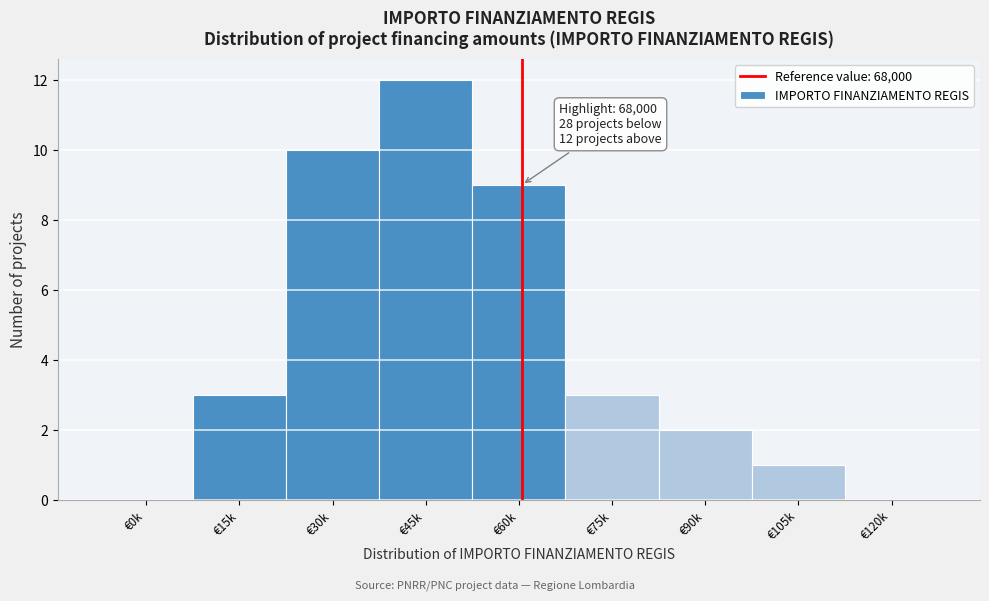

Reading left to right, extract all data points from this chart.

€0k=0	€15k=3	€30k=10	€45k=12	€60k=9	€75k=3	€90k=2	€105k=1	€120k=0